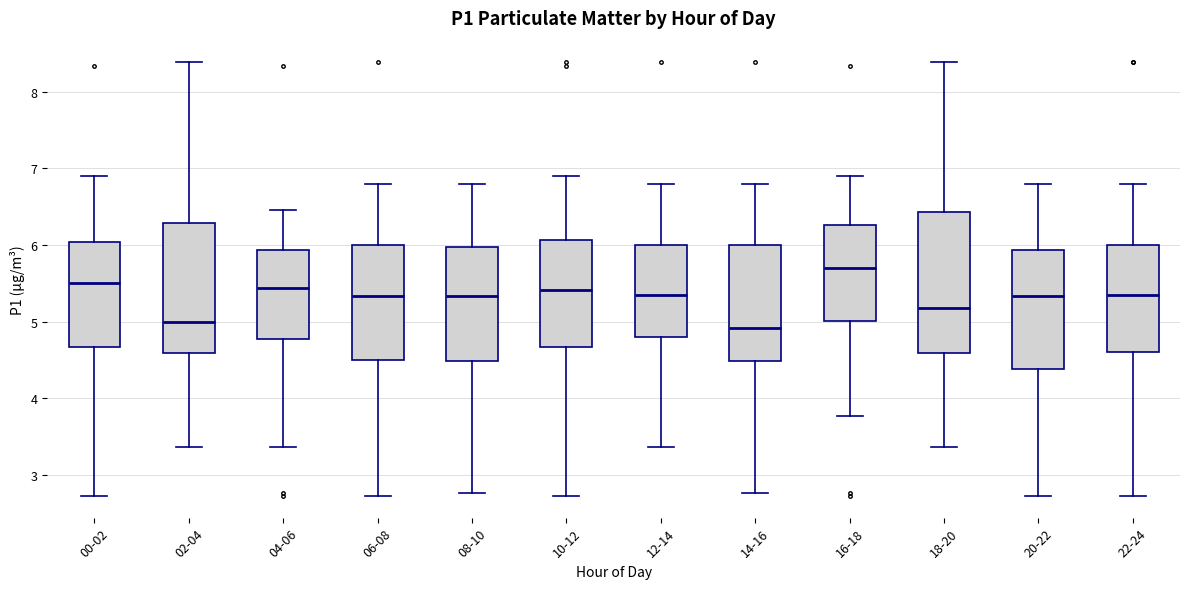

Reading left to right, transcribe this box plot: for each box, give where its median line is, the range the box spans, and where its two whiskers end, as read against the y-axis. The values are not printed on the chart, so give them approximately, as read against the axis.

00-02: median 5.5, box 4.7 to 6.0, whiskers 2.7 to 6.9
02-04: median 5.0, box 4.6 to 6.3, whiskers 3.4 to 8.4
04-06: median 5.4, box 4.8 to 5.9, whiskers 3.4 to 6.5
06-08: median 5.3, box 4.5 to 6.0, whiskers 2.7 to 6.8
08-10: median 5.3, box 4.5 to 6.0, whiskers 2.8 to 6.8
10-12: median 5.4, box 4.7 to 6.1, whiskers 2.7 to 6.9
12-14: median 5.4, box 4.8 to 6.0, whiskers 3.4 to 6.8
14-16: median 4.9, box 4.5 to 6.0, whiskers 2.8 to 6.8
16-18: median 5.7, box 5.0 to 6.3, whiskers 3.8 to 6.9
18-20: median 5.2, box 4.6 to 6.4, whiskers 3.4 to 8.4
20-22: median 5.3, box 4.4 to 5.9, whiskers 2.7 to 6.8
22-24: median 5.4, box 4.6 to 6.0, whiskers 2.7 to 6.8